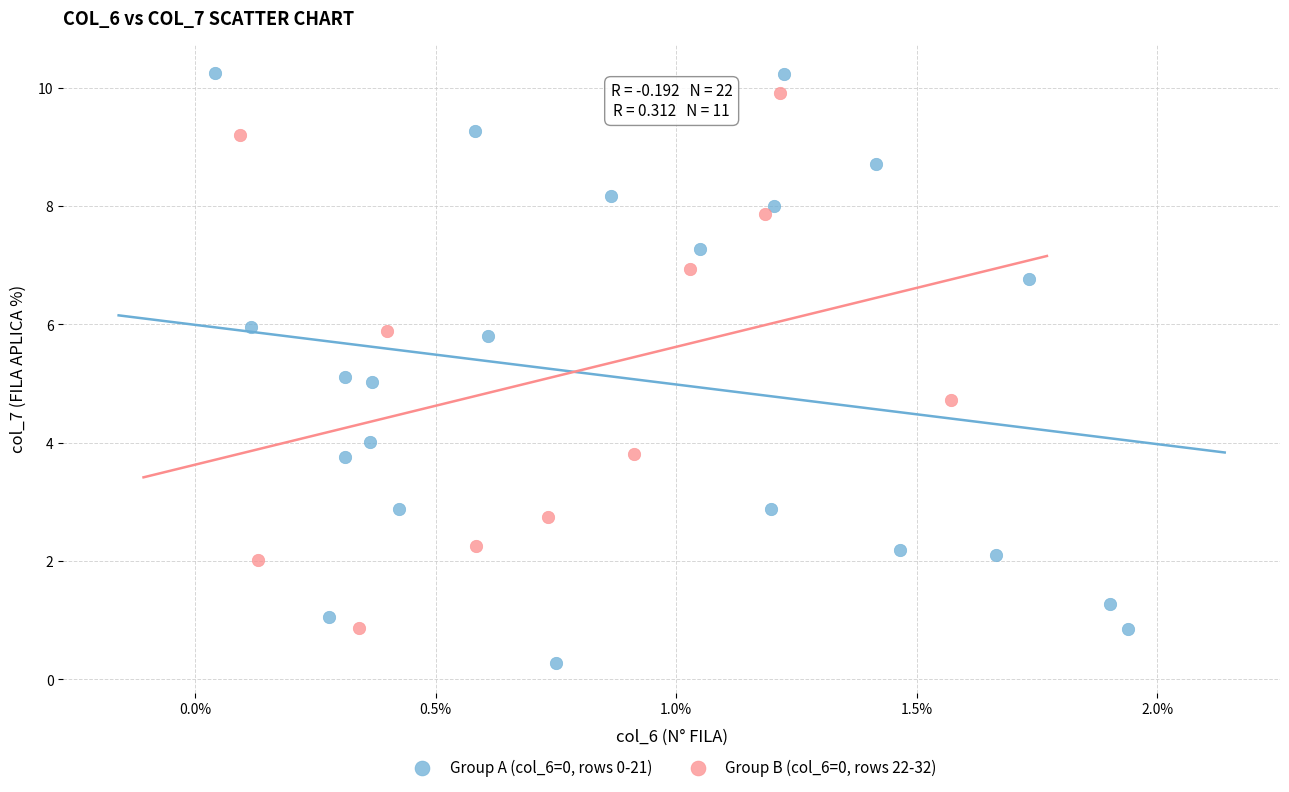

Which series reaches the minimum Y coordinate?

Group A (col_6=0, rows 0-21)